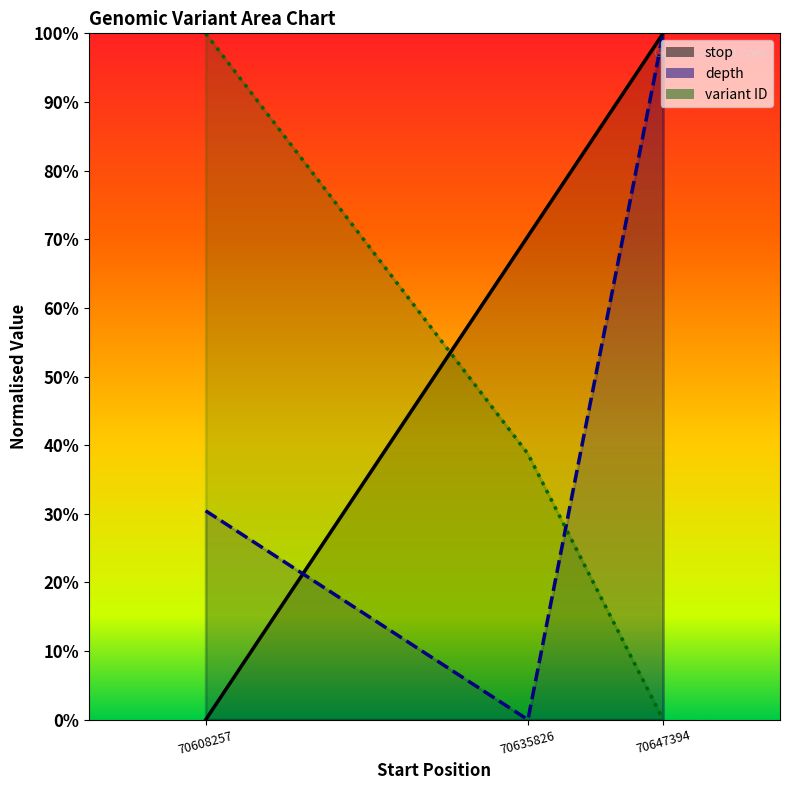

What is the total value across all series at 70635826?

1.1